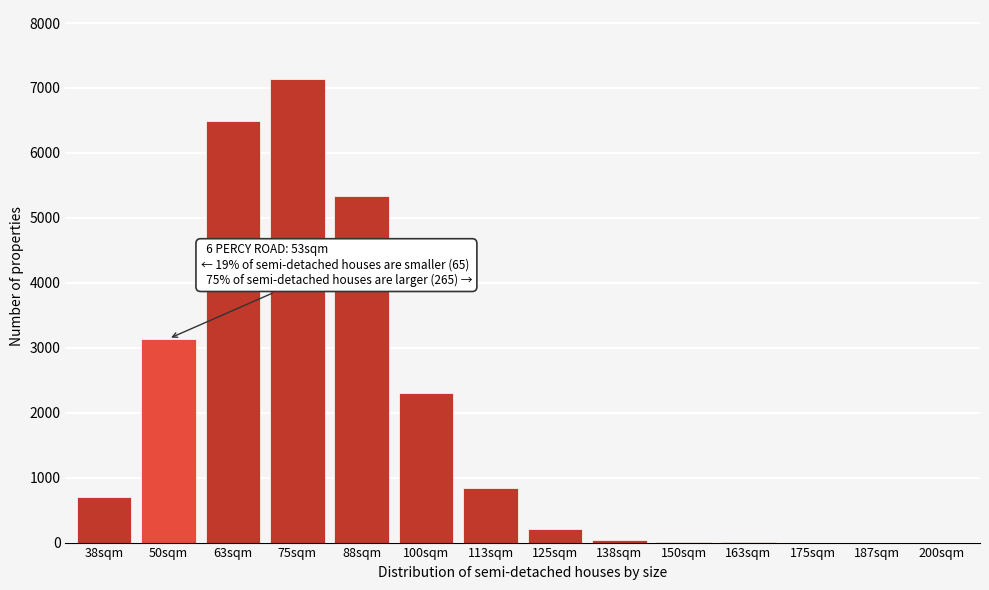

The value at 175sqm is -2692. True or false?

False